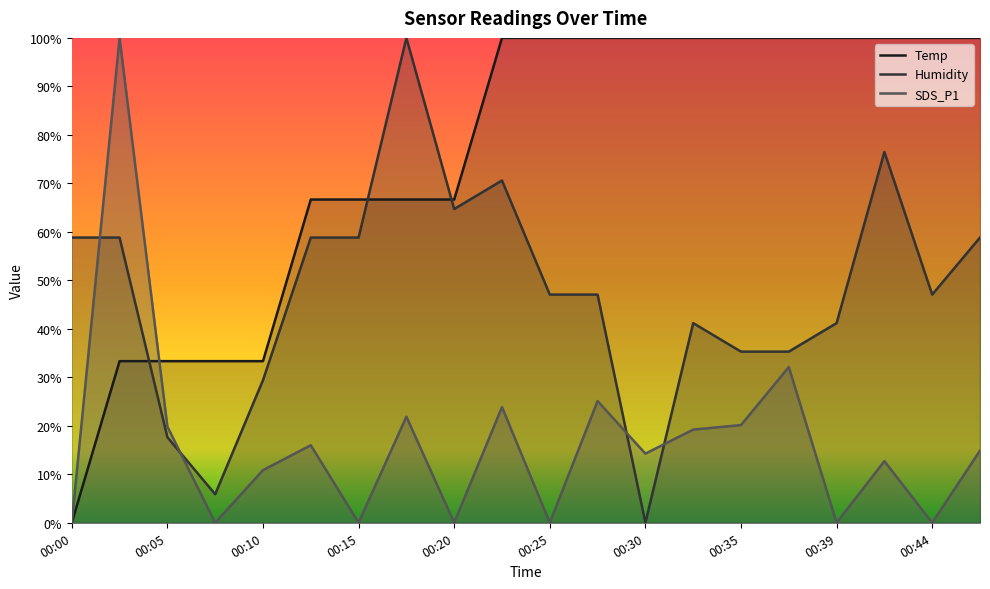

Which label corresponds to the largest value in the chart?

00:22